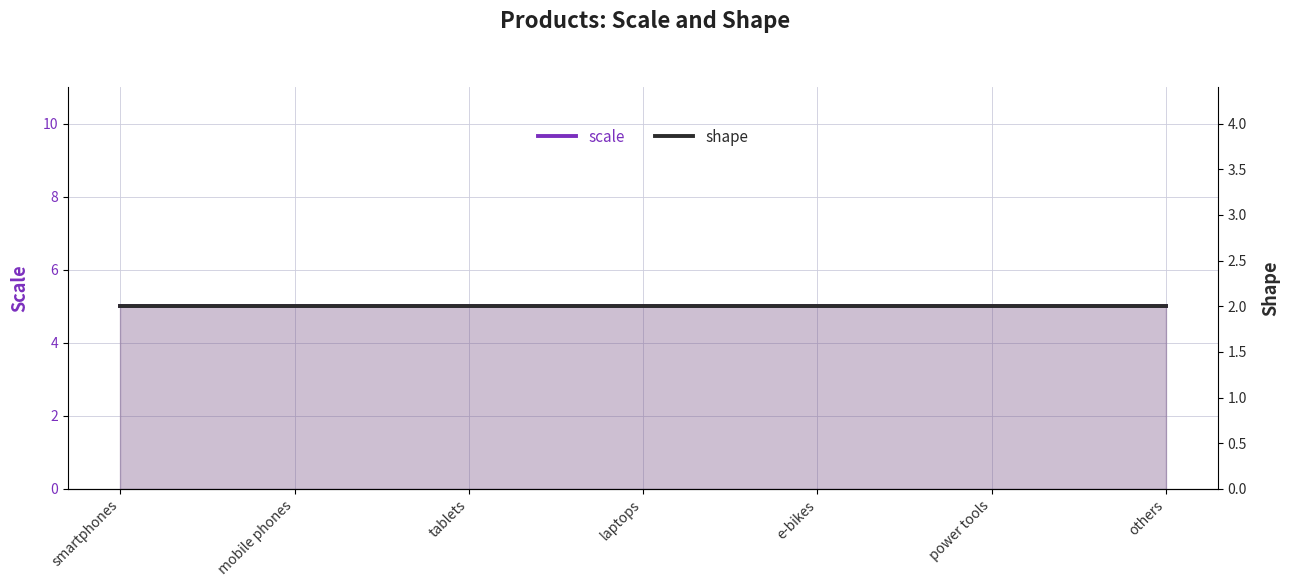

Reading right to left, list all the values displayed in this chart.

scale: others=5	power tools=5	e-bikes=5	laptops=5	tablets=5	mobile phones=5	smartphones=5
shape: others=2	power tools=2	e-bikes=2	laptops=2	tablets=2	mobile phones=2	smartphones=2